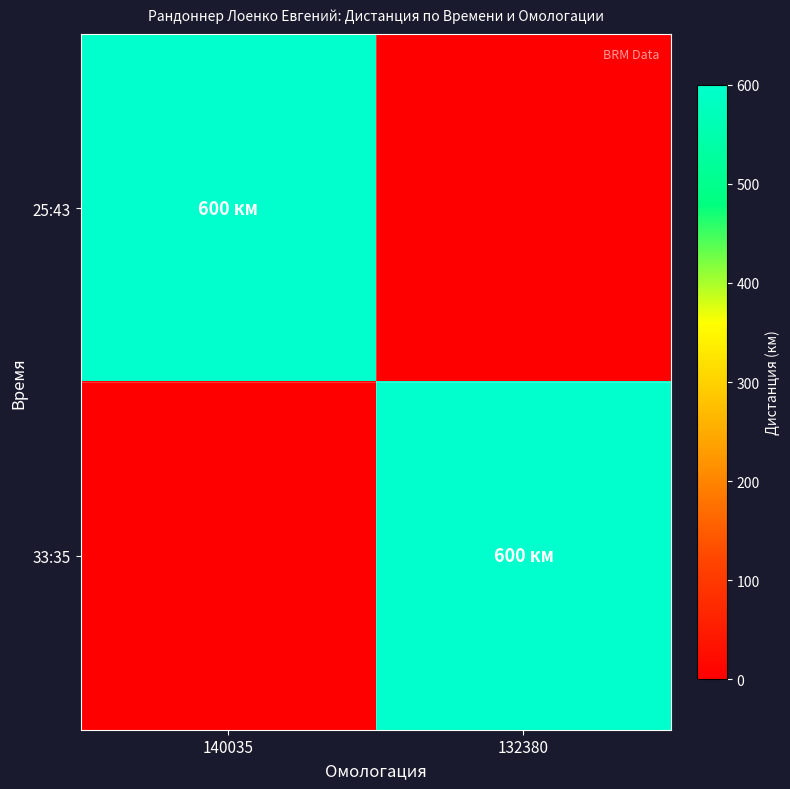

Rank the series by their maximum value, from highest to lowest.

25:43, 33:35